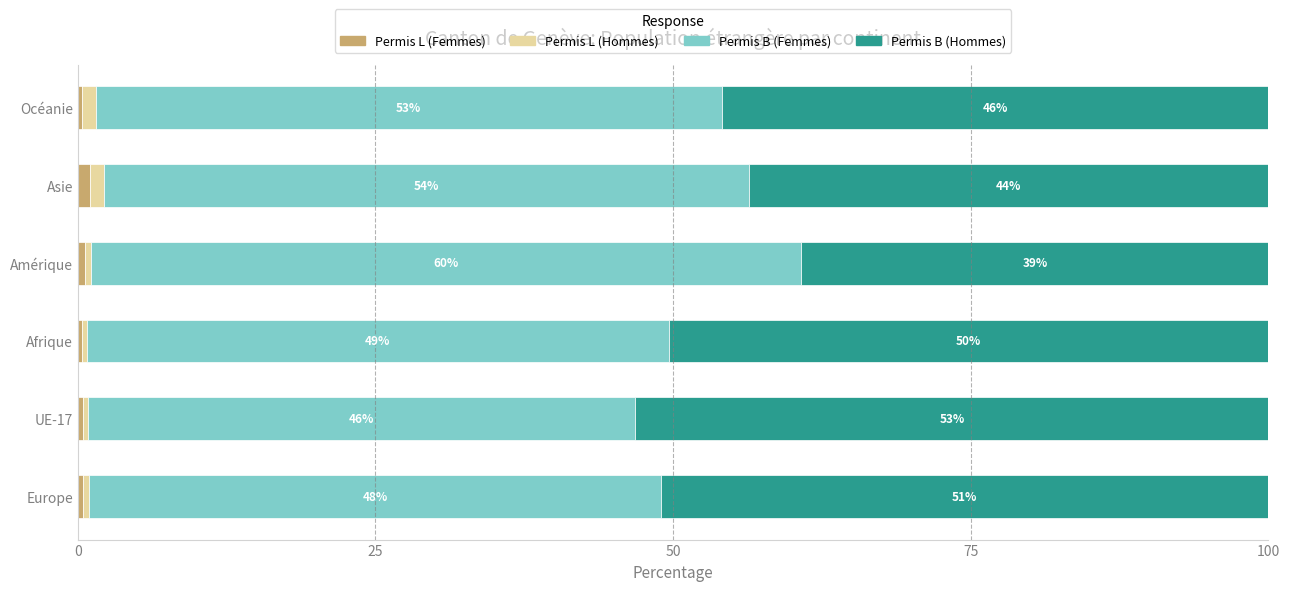

Is it true that Permis L (Femmes) equals 0.6 at Amérique?

True